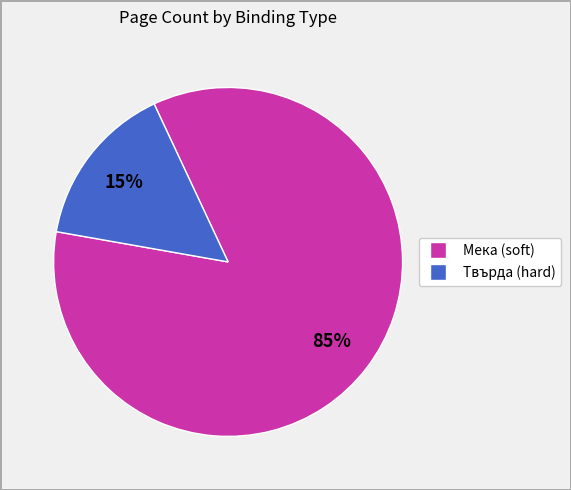

How many slices are in this pie chart?

2